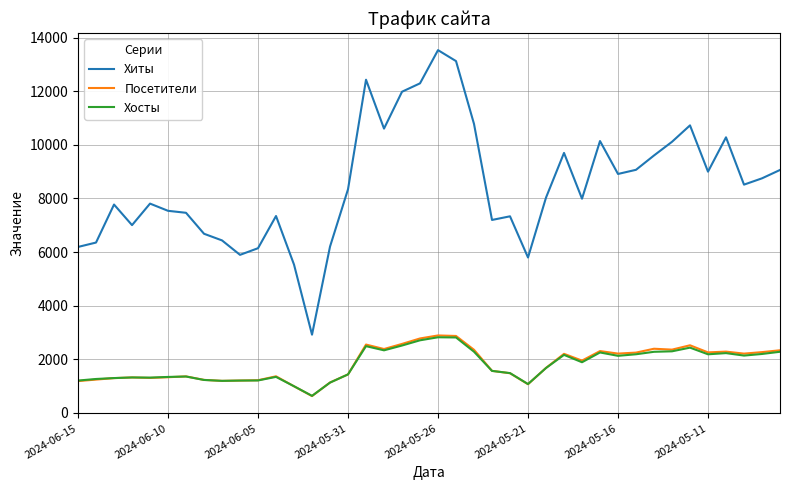

What is the difference between the maximum and minimum values in the Хосты series?

2185